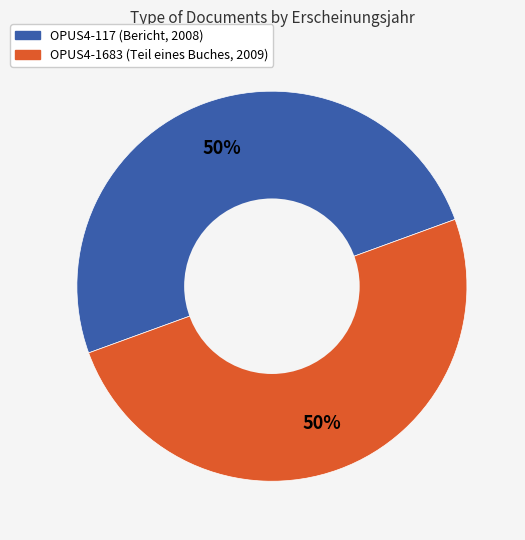

Approximately how many times larger is the value at OPUS4-1683 compared to OPUS4-117?

1.0